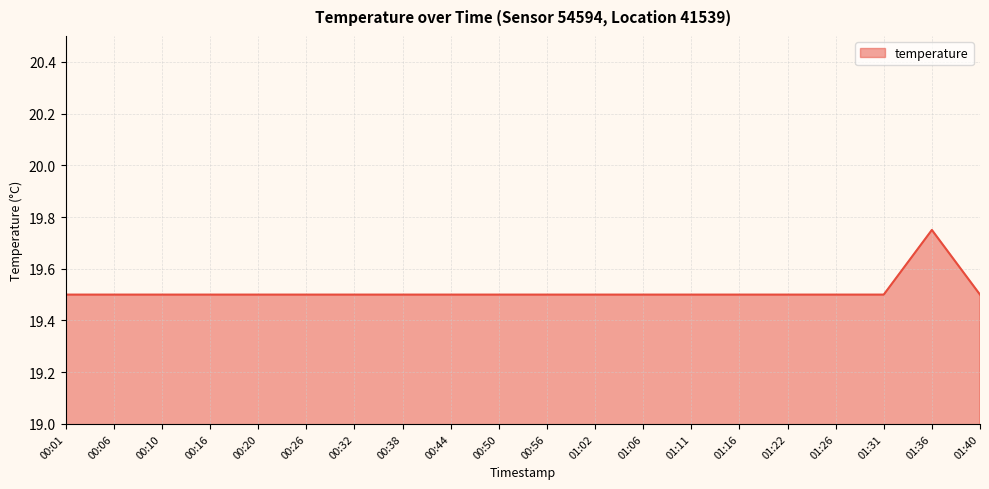

The chart shows a value of 19.5 at 01:26. True or false?

True